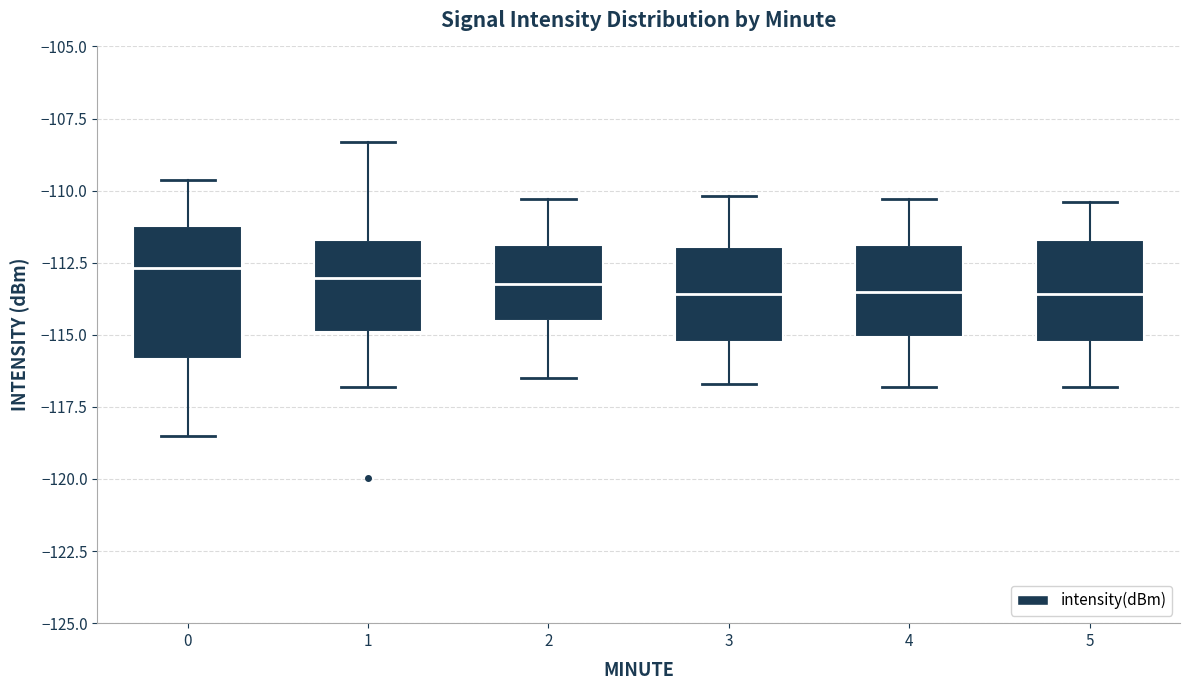

Reading left to right, transcribe this box plot: for each box, give where its median line is, the range the box spans, and where its two whiskers end, as read against the y-axis. The values are not printed on the chart, so give them approximately, as read against the axis.

0: median -112.5, box -116.0 to -111.0, whiskers -118.5 to -109.5
1: median -113.0, box -115.0 to -111.5, whiskers -117.0 to -108.5
2: median -113.0, box -114.5 to -112.0, whiskers -116.5 to -110.5
3: median -113.5, box -115.0 to -112.0, whiskers -116.5 to -110.0
4: median -113.5, box -115.0 to -112.0, whiskers -117.0 to -110.5
5: median -113.5, box -115.0 to -111.5, whiskers -117.0 to -110.5